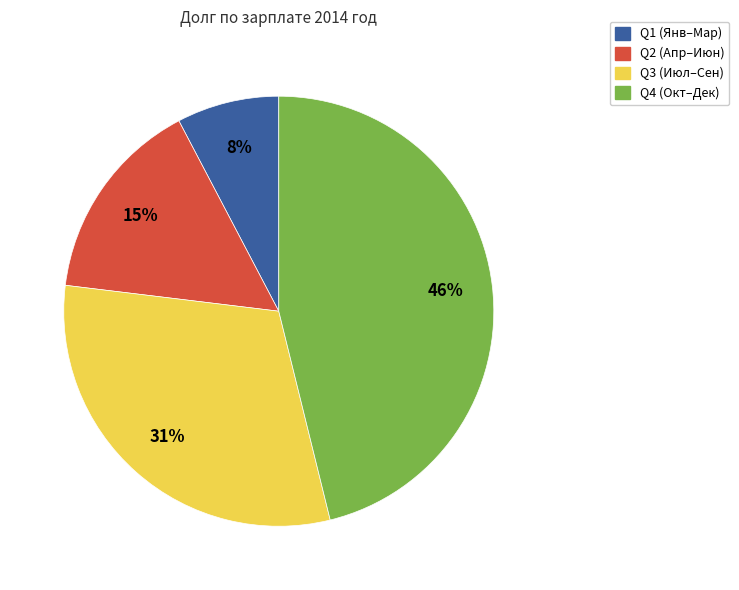

How many segments does this pie chart have?

4